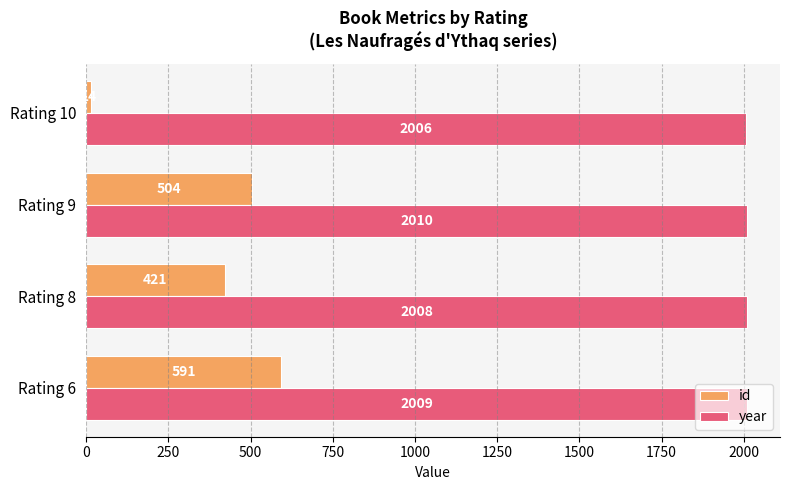

True or false: year has a value of 3250.3 at Rating 6.

False